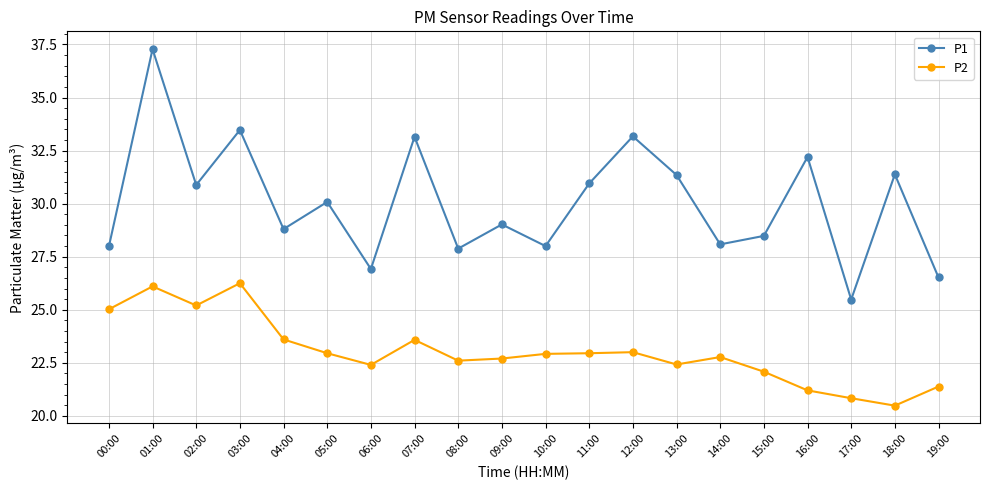

What is the label of the 7th point from the left?

06:00